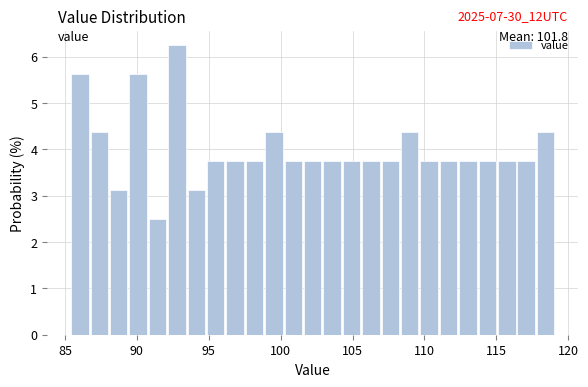

Around what value on the x-axis is the tallest bar? Give the approximate position of its centre, as read against the axis.

93.0